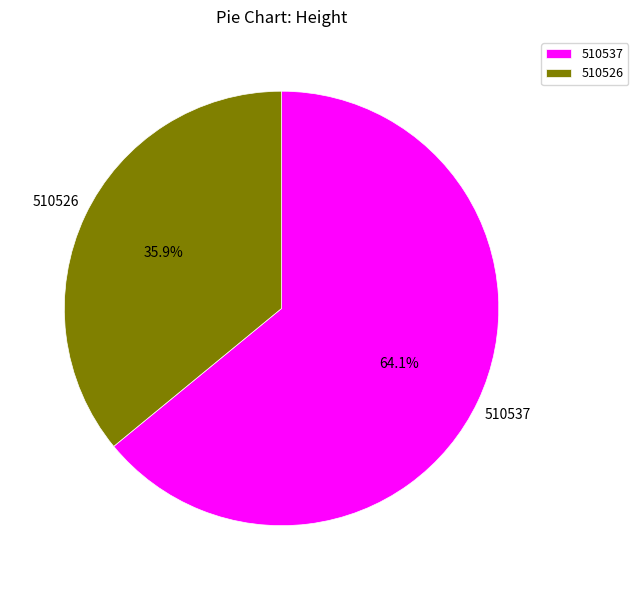

The 510526 slice represents 36% of the pie. True or false?

True